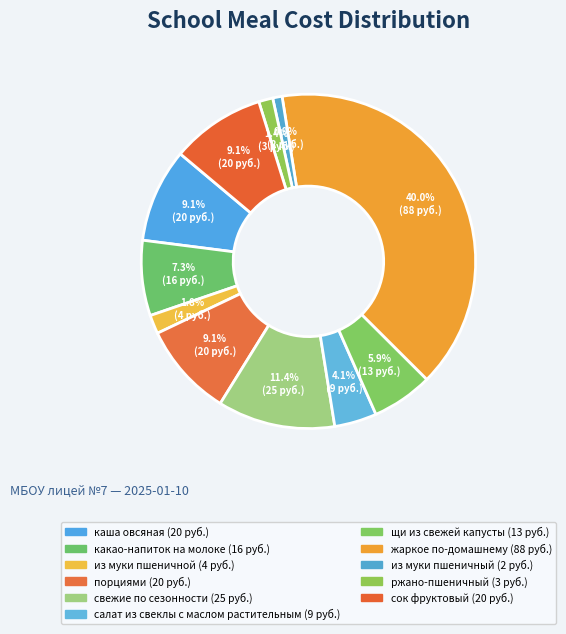

Which category has the smallest portion of the pie?

из муки пшеничный